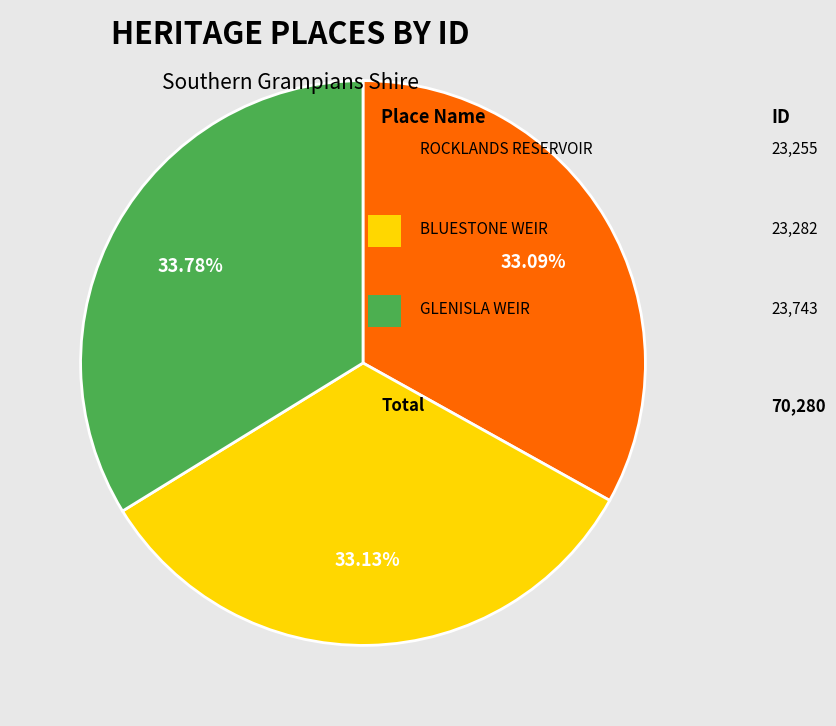

Is there any slice that represents more than half of the pie?

No